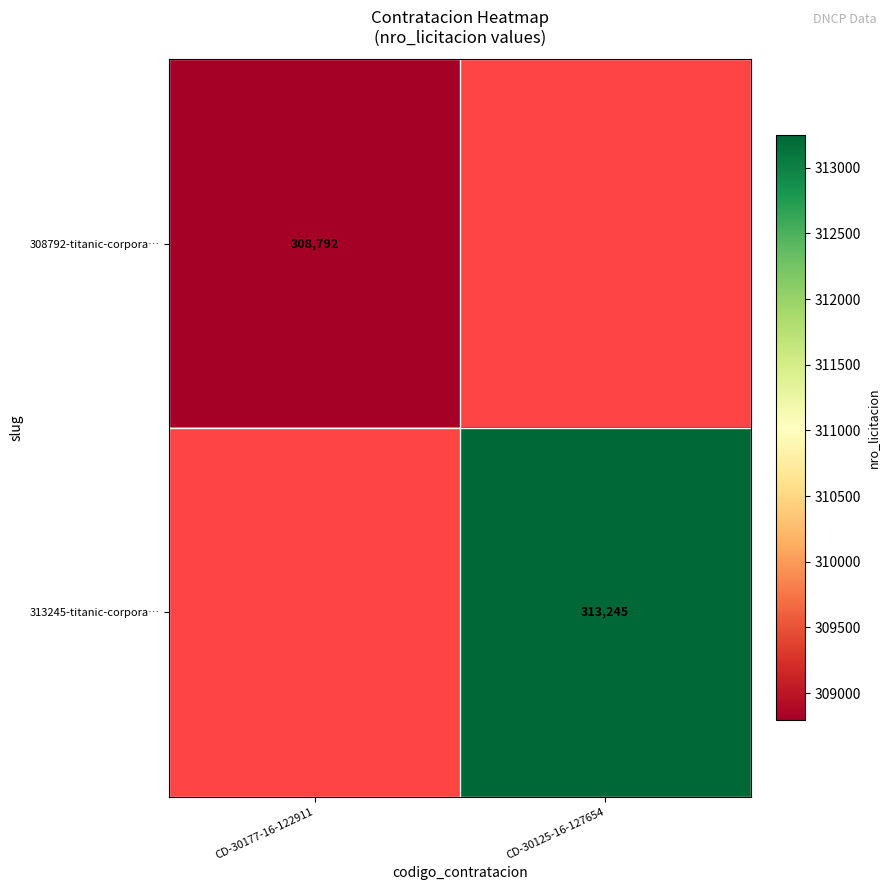

Is it true that 308792-titanic-corpora… equals 308792 at CD-30177-16-122911?

True